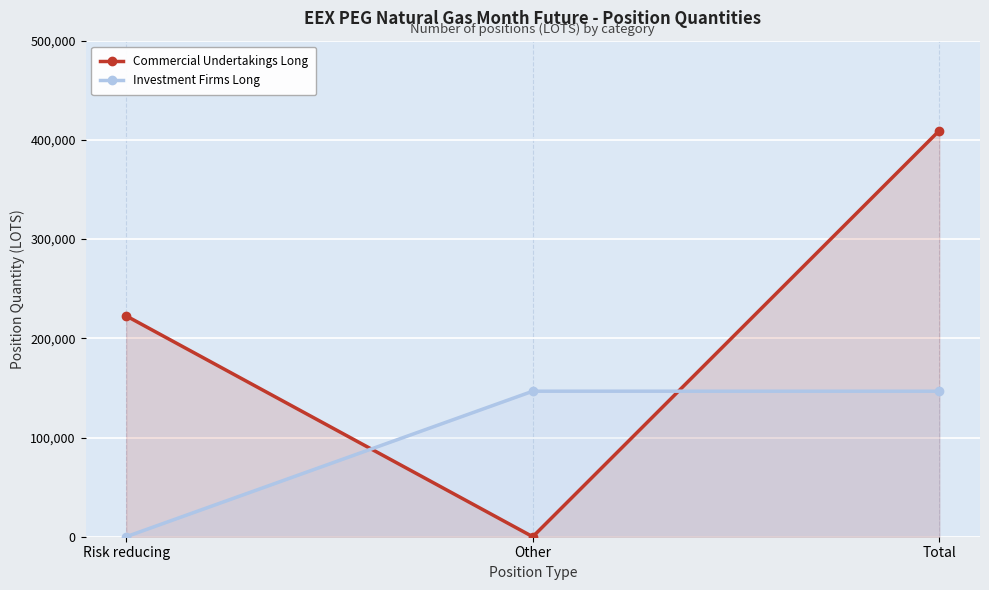

What is the sum of all Commercial Undertakings Long values?

631974.0